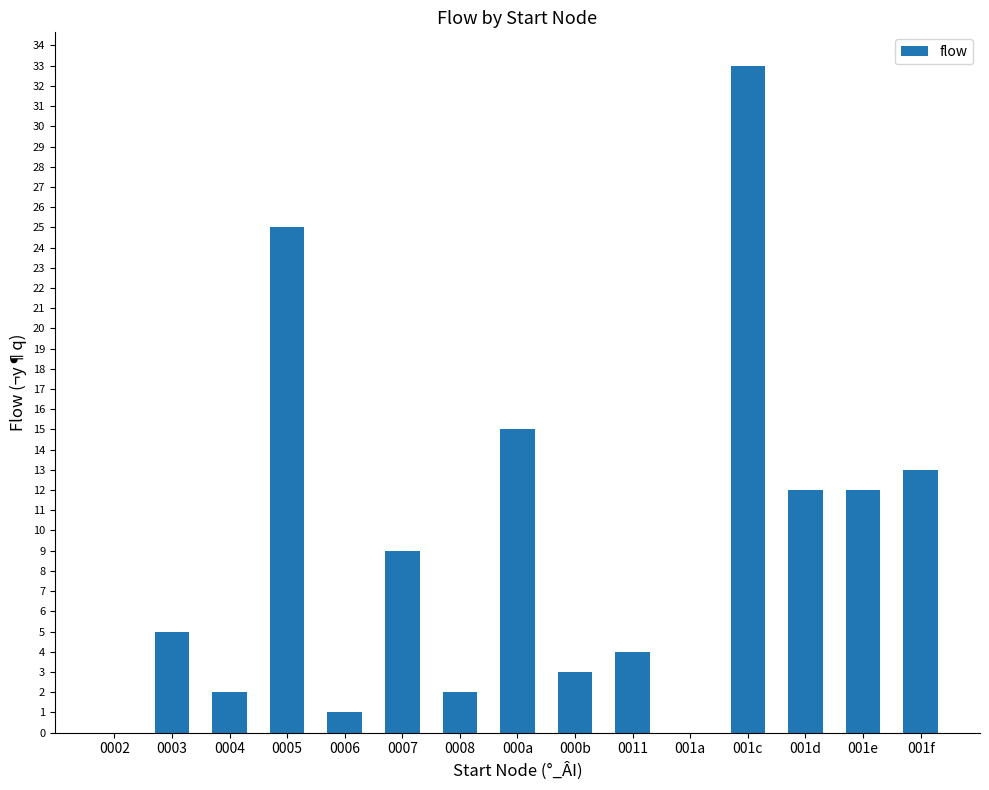

What is the change in value from 0007 to 0011?

-5